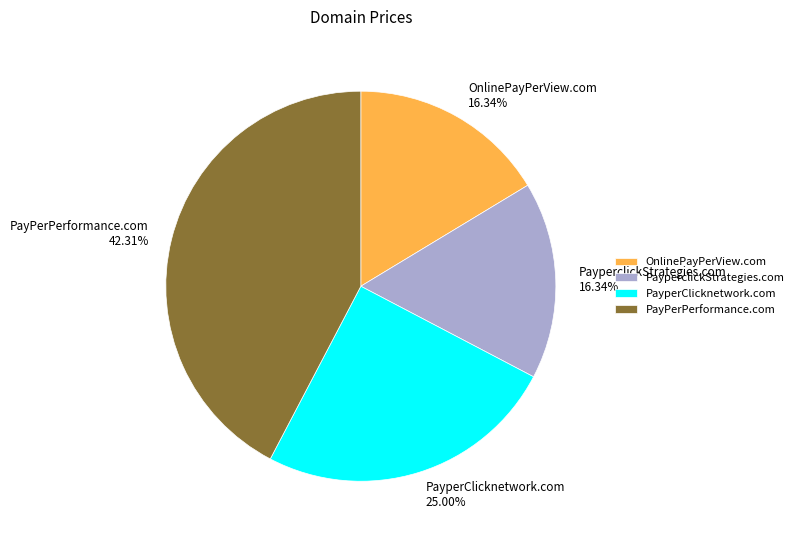

What is the ratio of the value at OnlinePayPerView.com 16.34% to the value at PayPerPerformance.com 42.31%?

0.4